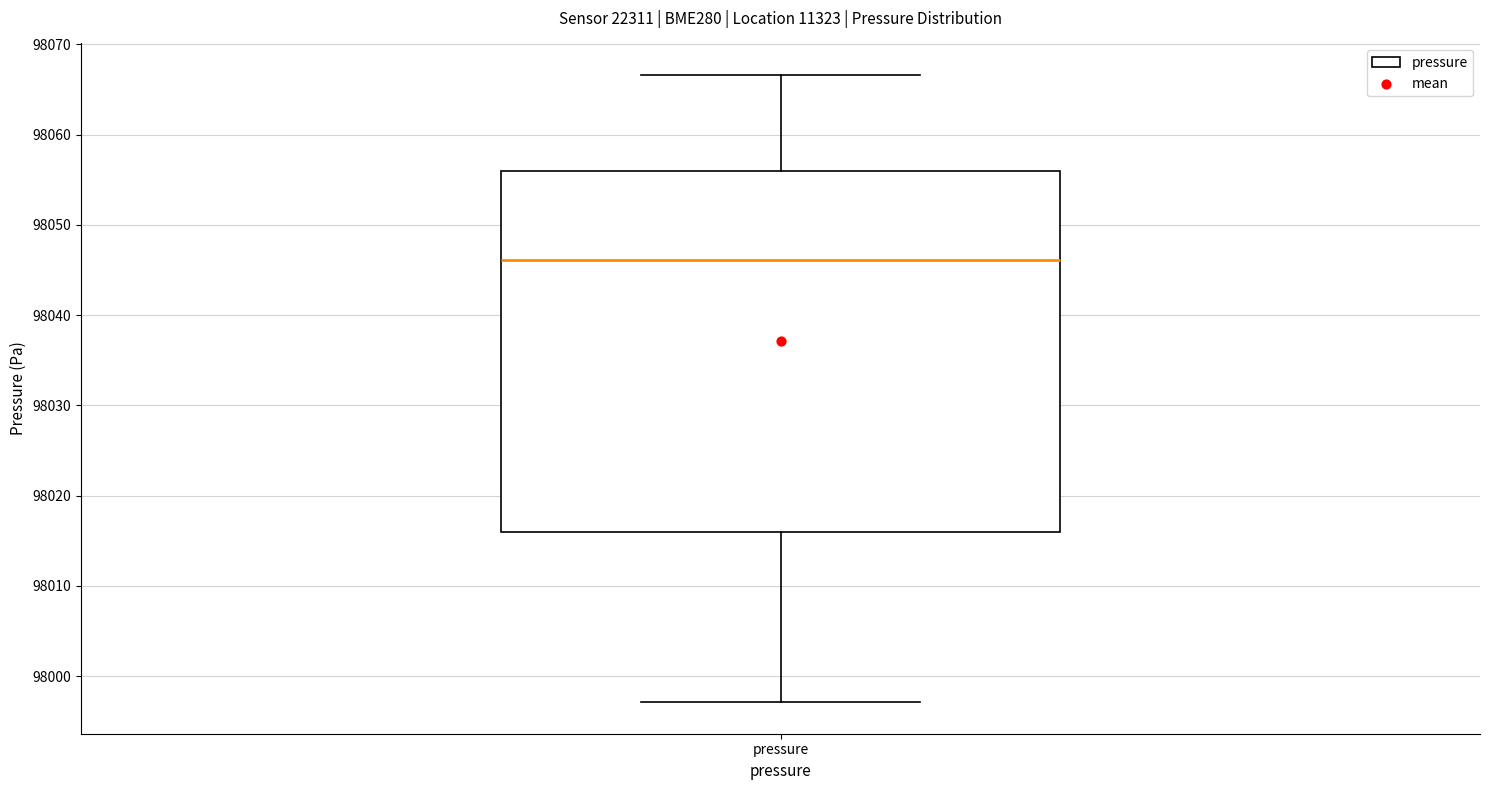

Where is the upper edge of the box for pressure on the y-axis? The values are not printed on the chart, so give them approximately, as read against the axis.

98056